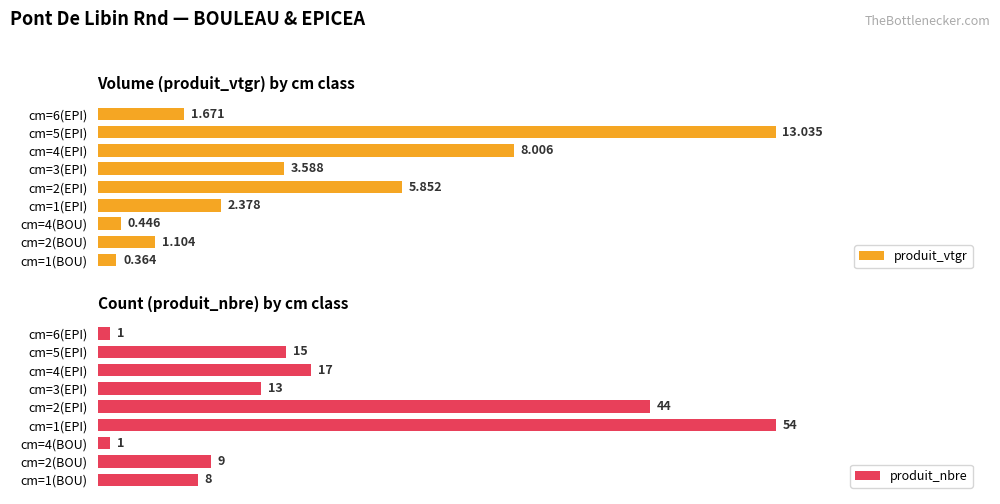

True or false: produit_vtgr has a value of 31.6 at cm=1(EPI).

False